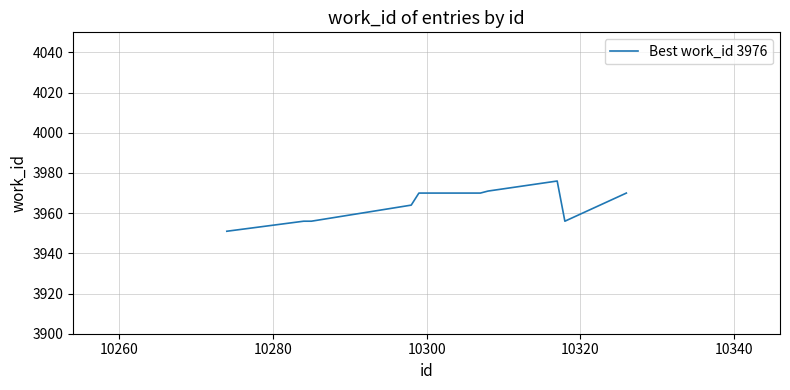

What is the greatest value displayed?

3976